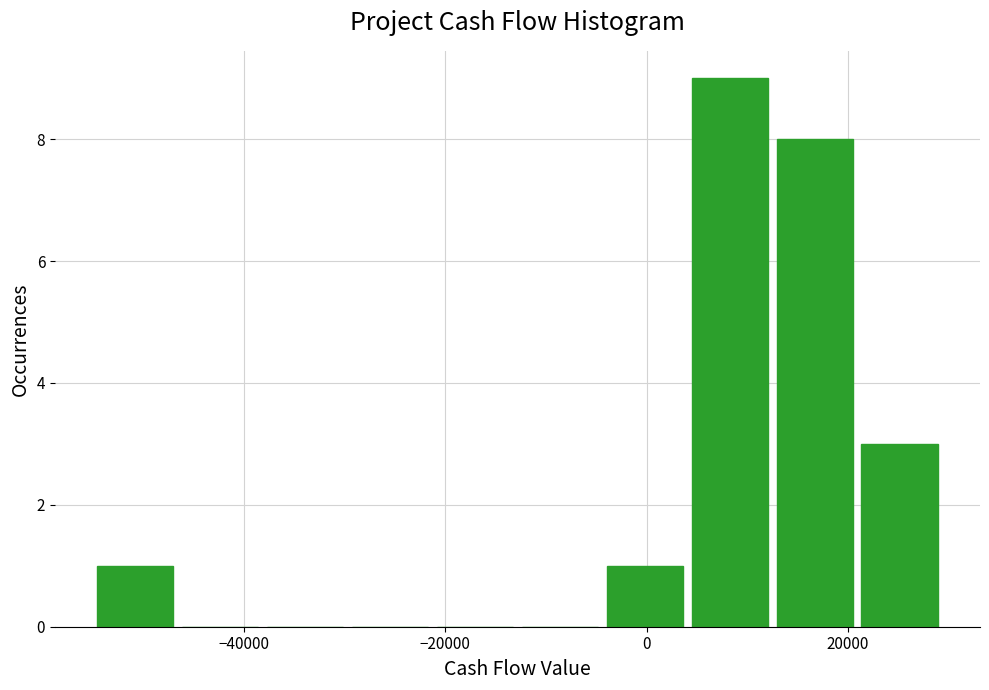

Which range on the x-axis has the tallest bar?

4000 to 12000